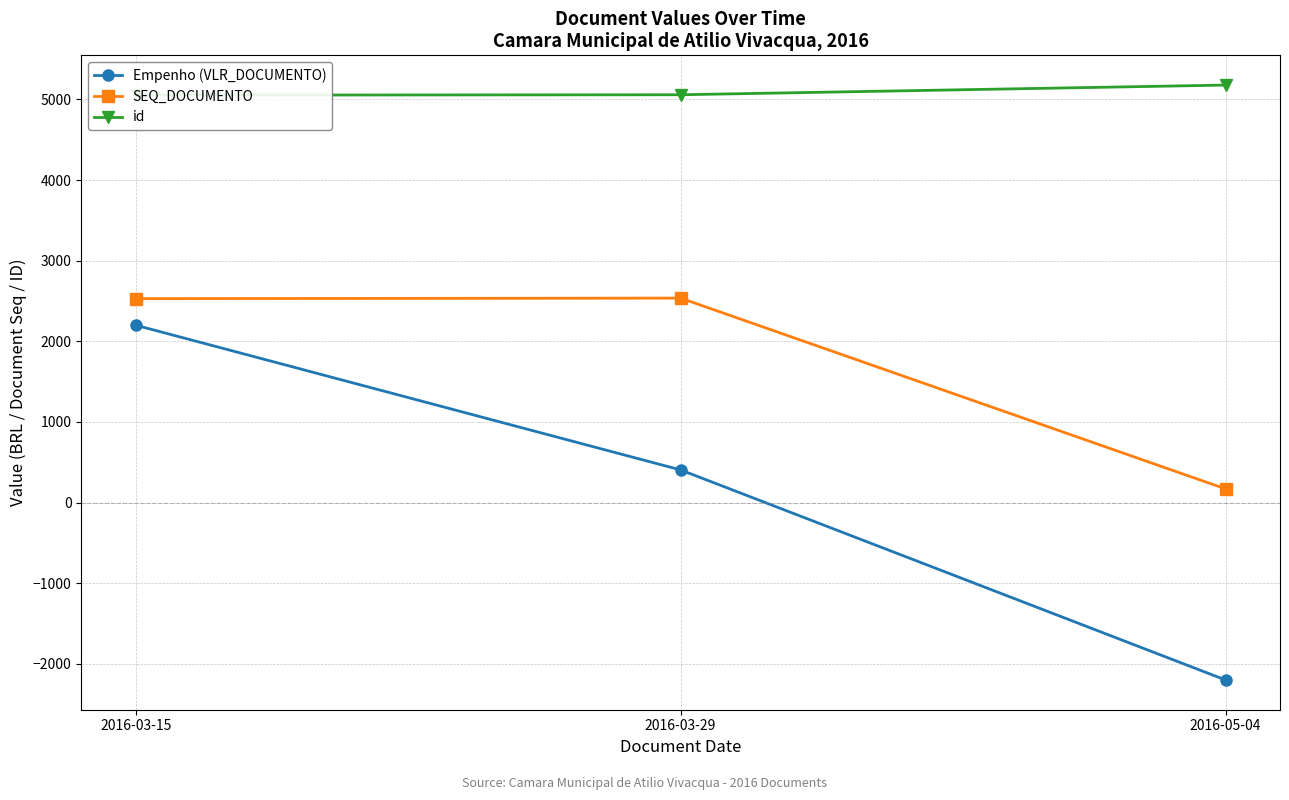

What is the label of the 1st point from the left?

2016-03-15